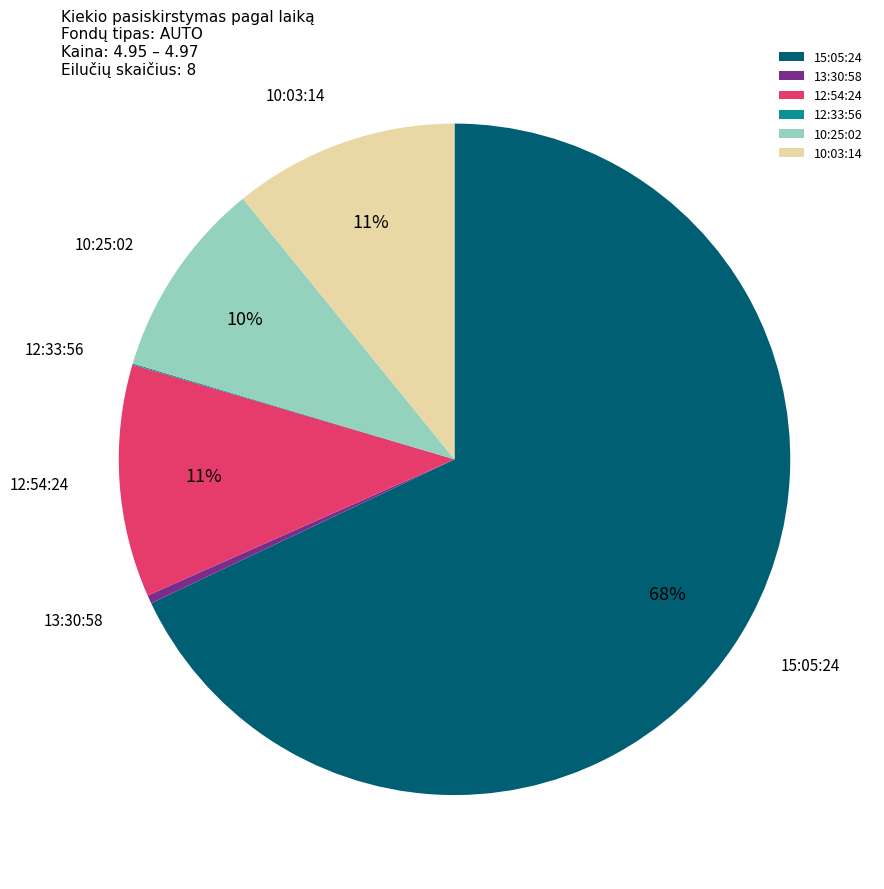

To the nearest percent, what is the average slice percentage?

17%